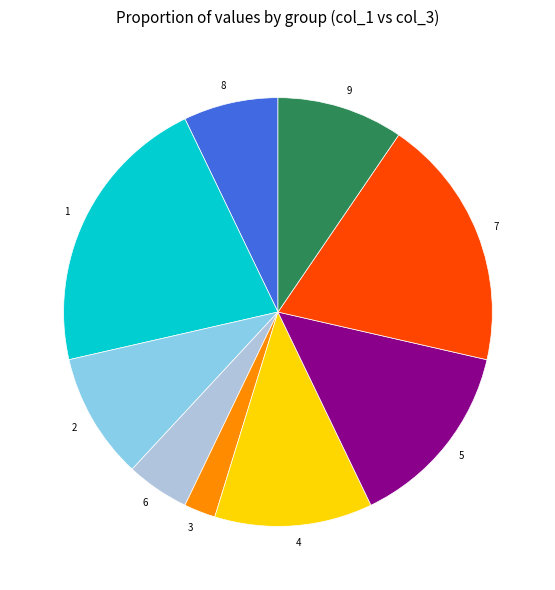

What is the smallest slice in the pie chart?

3